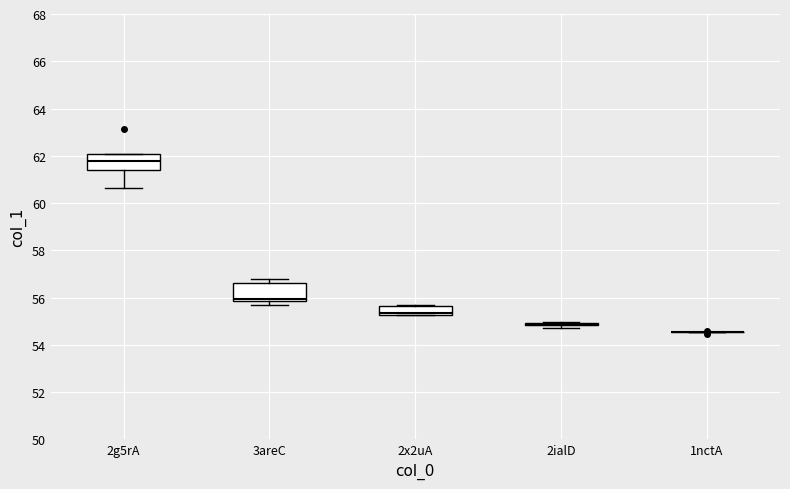

Reading left to right, read every box against the y-axis: the position of its median line, the range the box covers, and the ends of its whiskers. The values are not printed on the chart, so give them approximately, as read against the axis.

2g5rA: median 61.8, box 61.4 to 62.0, whiskers 60.6 to 62.0
3areC: median 56.0, box 55.8 to 56.6, whiskers 55.6 to 56.8
2x2uA: median 55.4, box 55.2 to 55.6, whiskers 55.2 to 55.6
2ialD: box collapsed to a line at 54.8, whiskers 54.8 to 55.0
1nctA: box collapsed to a line at 54.6, whiskers 54.6 to 54.6